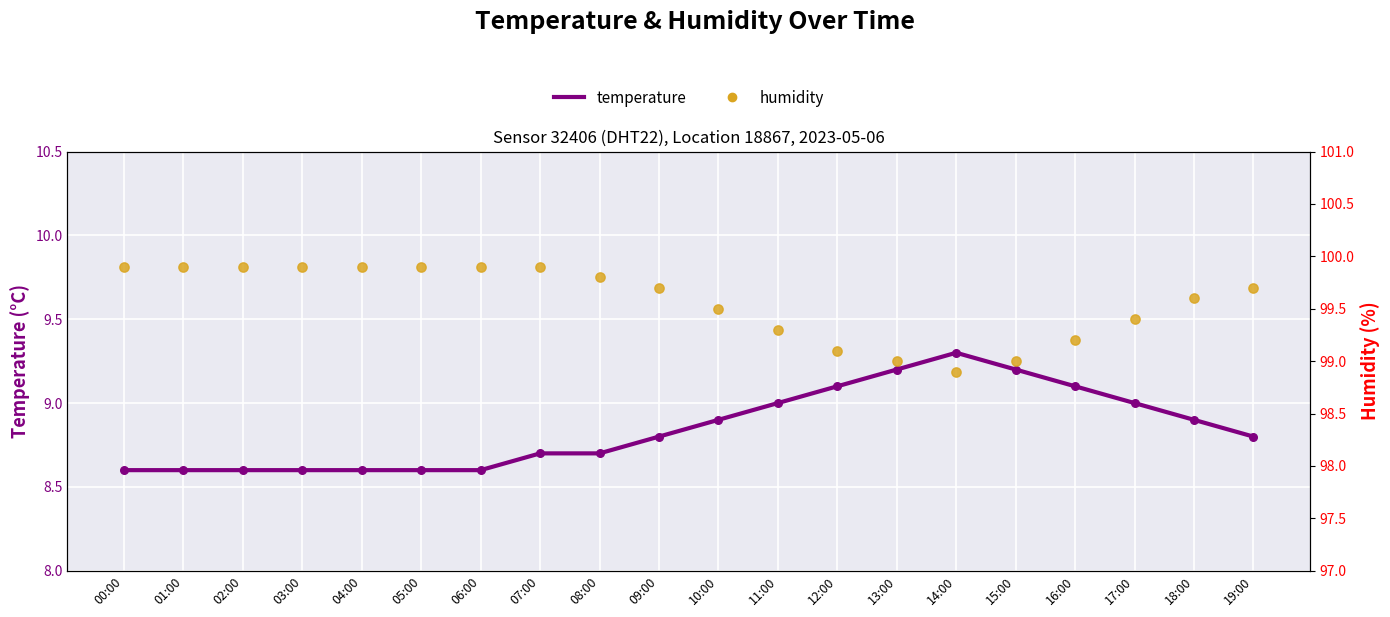

At how many categories does at least one series exceed 79?

20